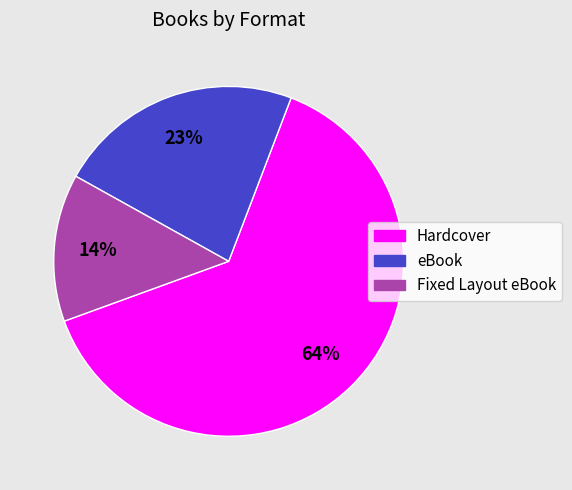

To the nearest percent, what is the difference between the Fixed Layout eBook and eBook slice percentages?

9%